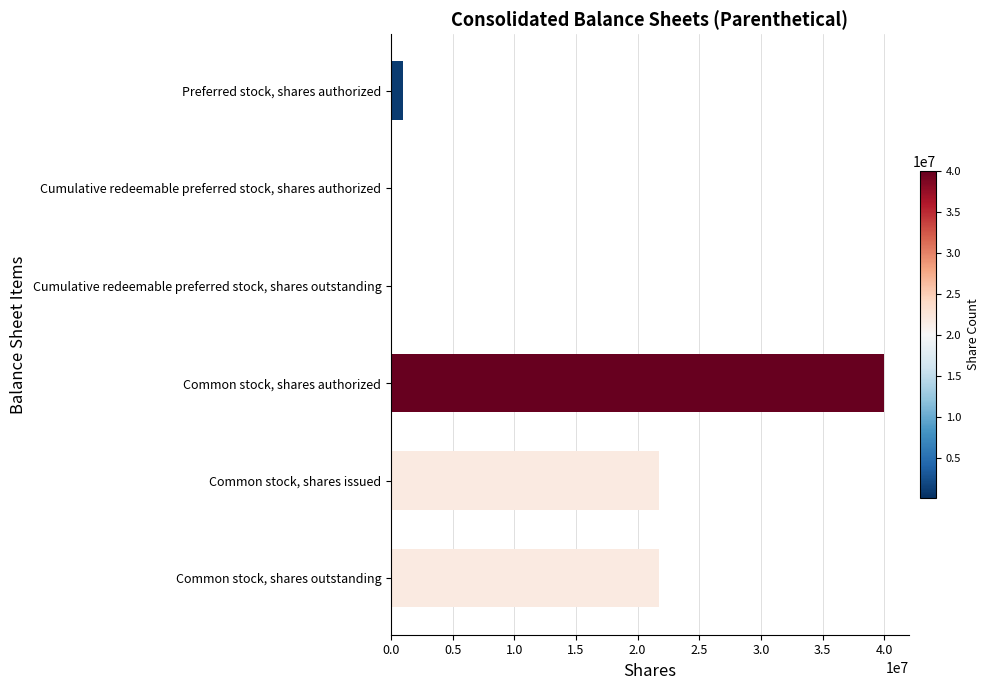

At which category does the chart reach its peak across all series?

Common stock, shares authorized